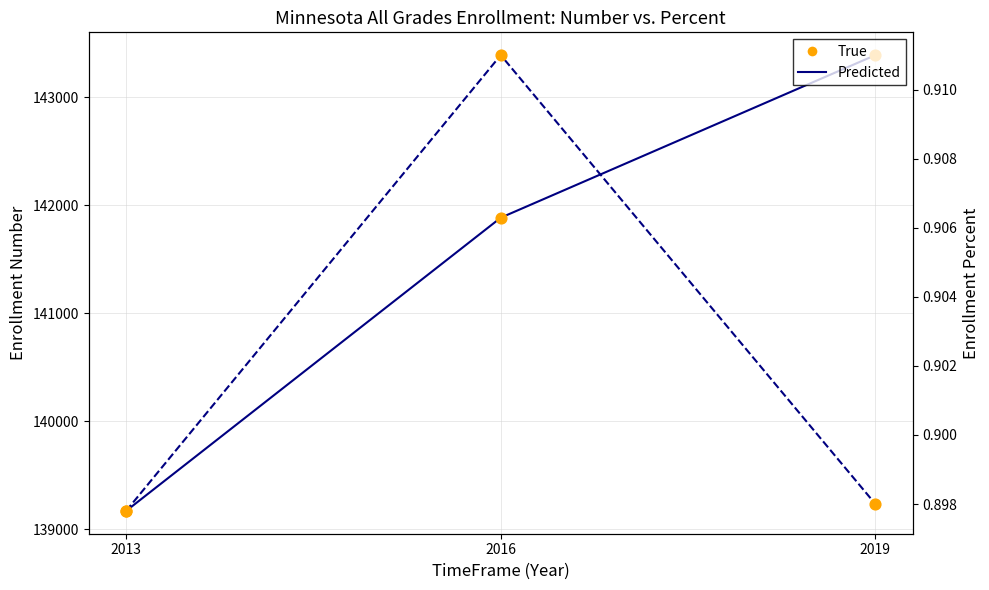

At how many categories does at least one series exceed 41663?

3